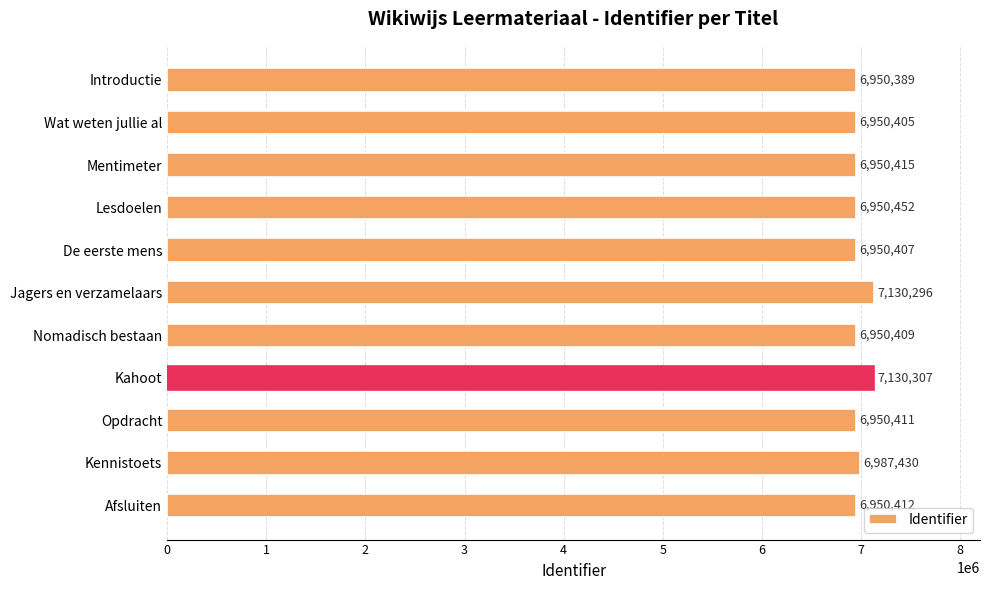

The value at Mentimeter is 9829367. True or false?

False